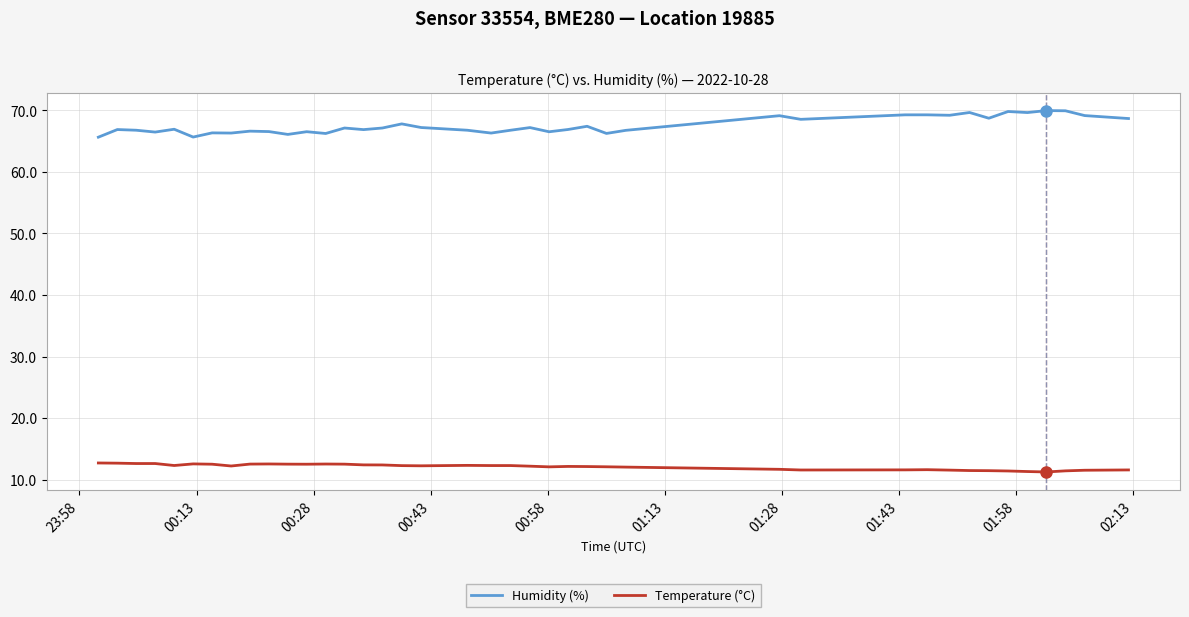

List the series in order of their peak value, highest first.

Humidity (%), Temperature (°C)